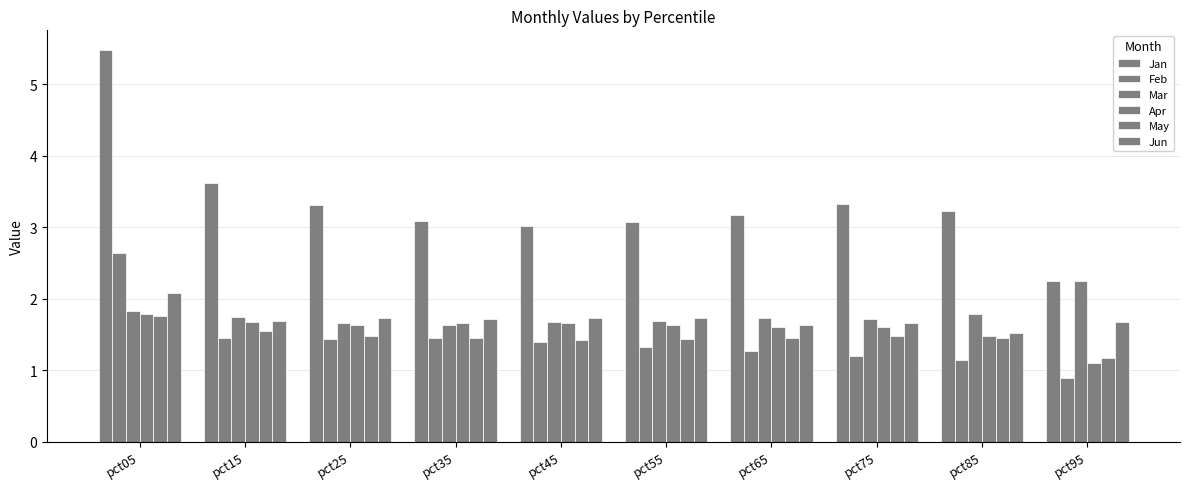

At which label does Mar reach its peak?

pct95